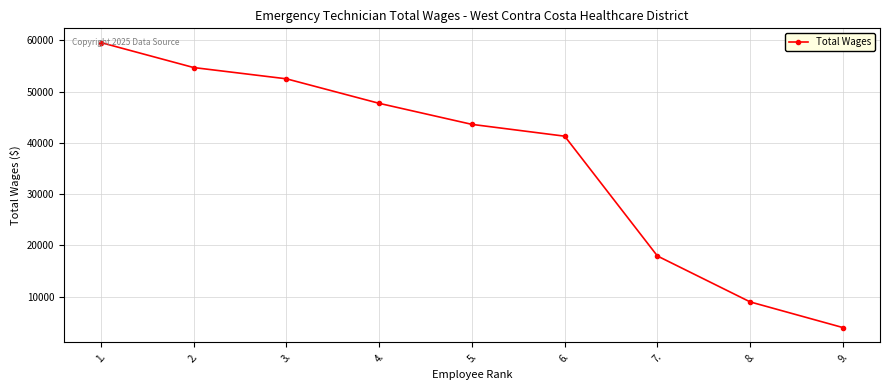

Which label corresponds to the largest value in the chart?

1.